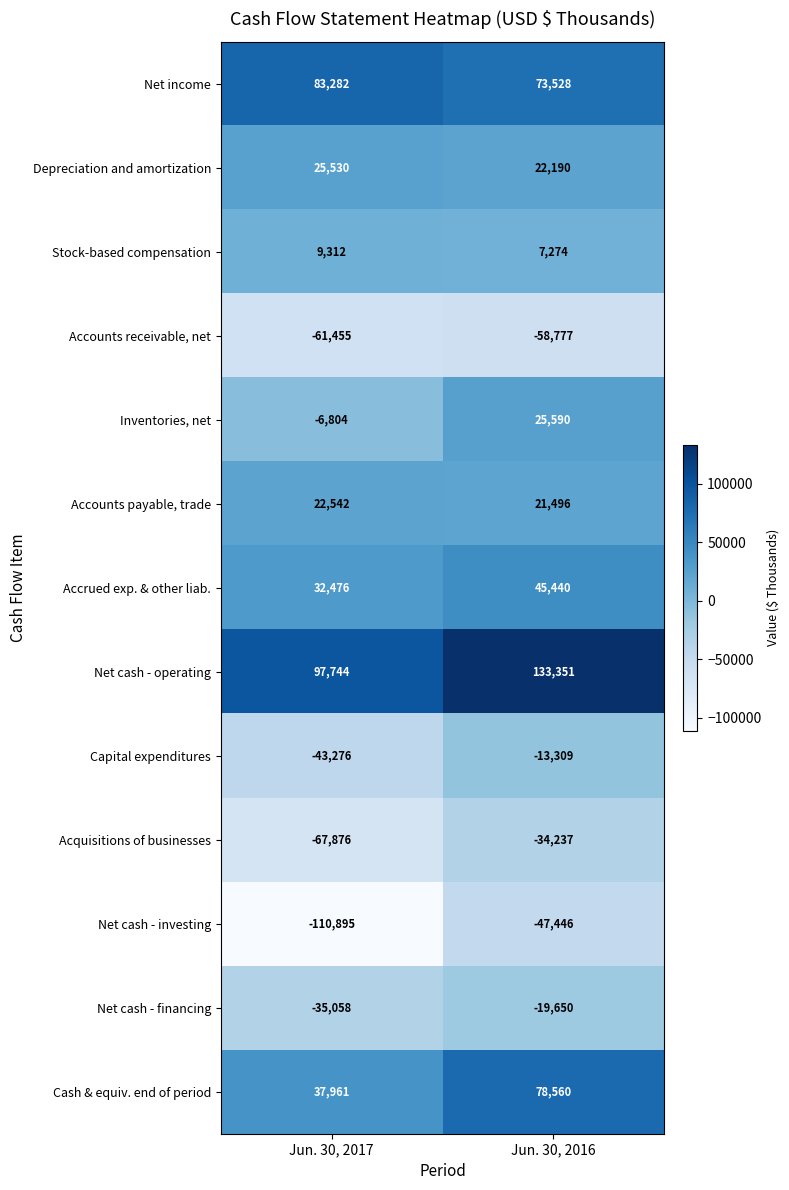

What is the total value across all series at Jun. 30, 2017?

-16517